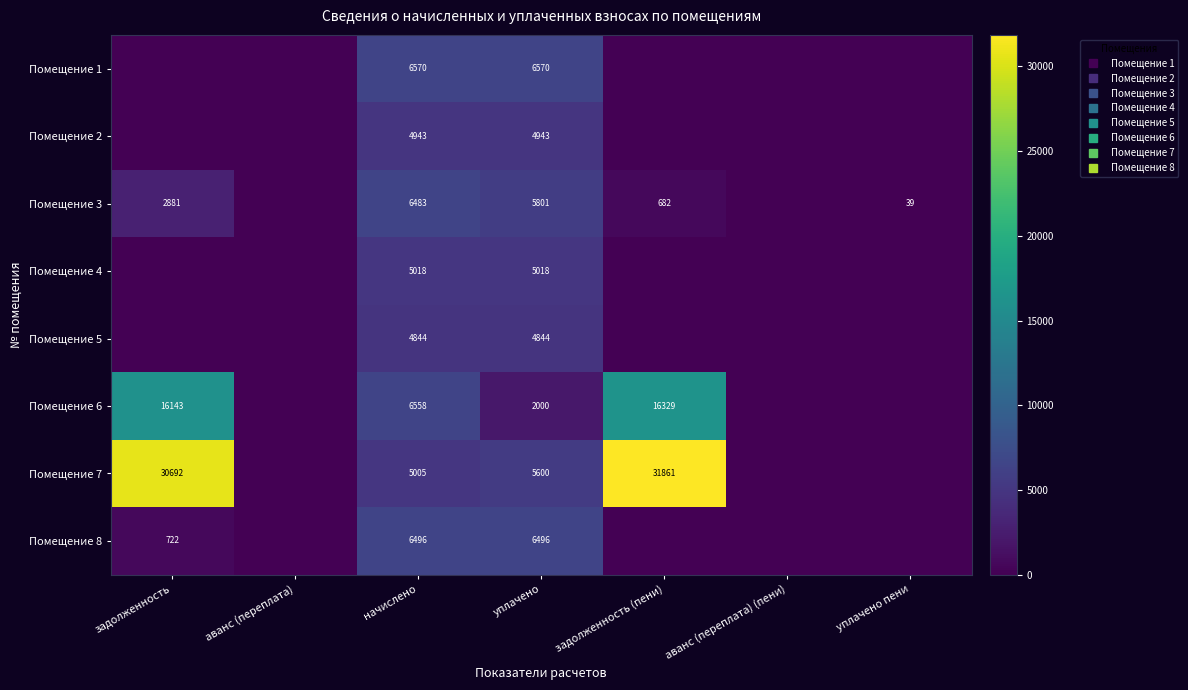

What is the sum of all Помещение 5 values?

9687.6